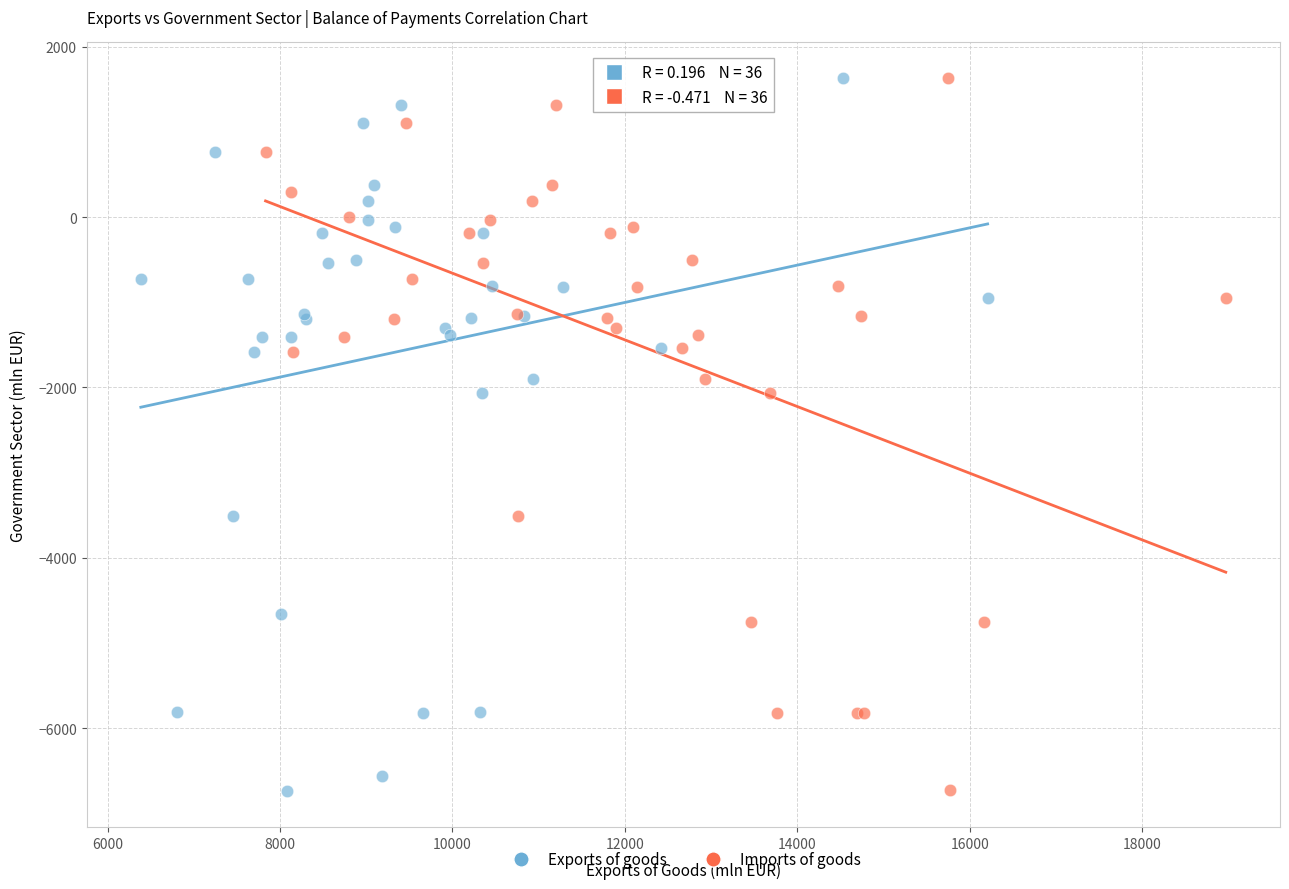

Which series has the widest spread of Y values?

Exports of goods